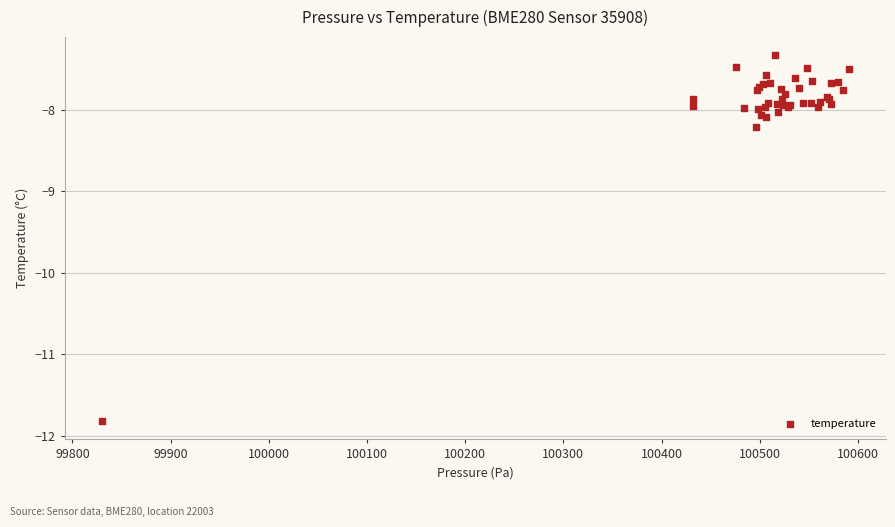

What Y value in the scatter plot is closest to -9?

-8.2